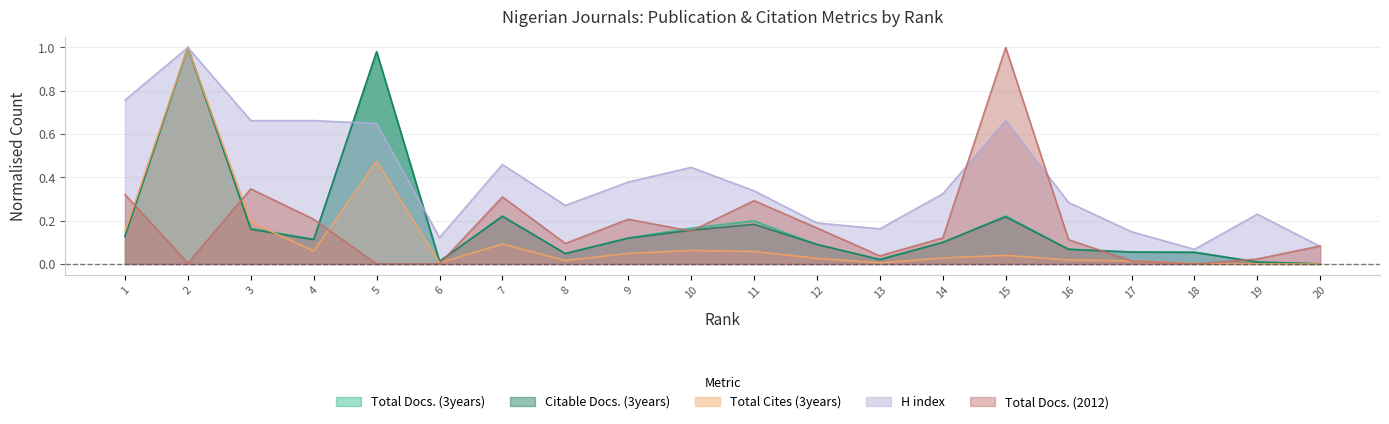

Where do Total Cites (3years) and Total Docs. (3years) first cross each other?

3 and 4